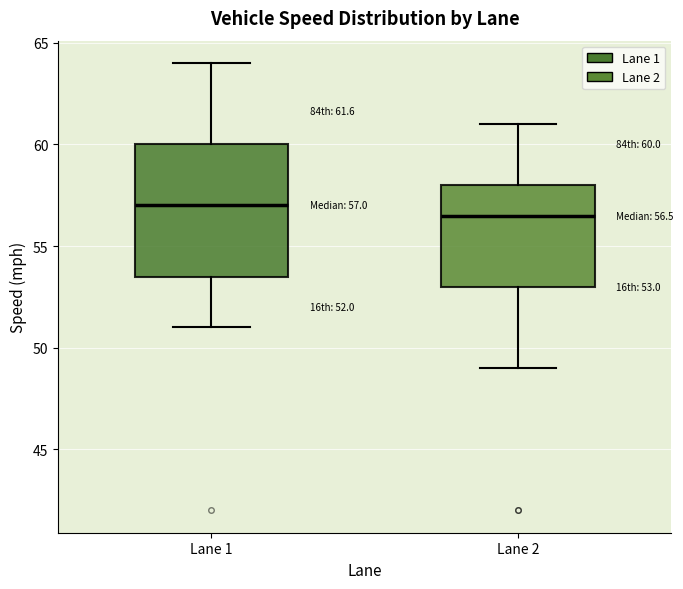

Which box's median line is the lowest?

Lane 2